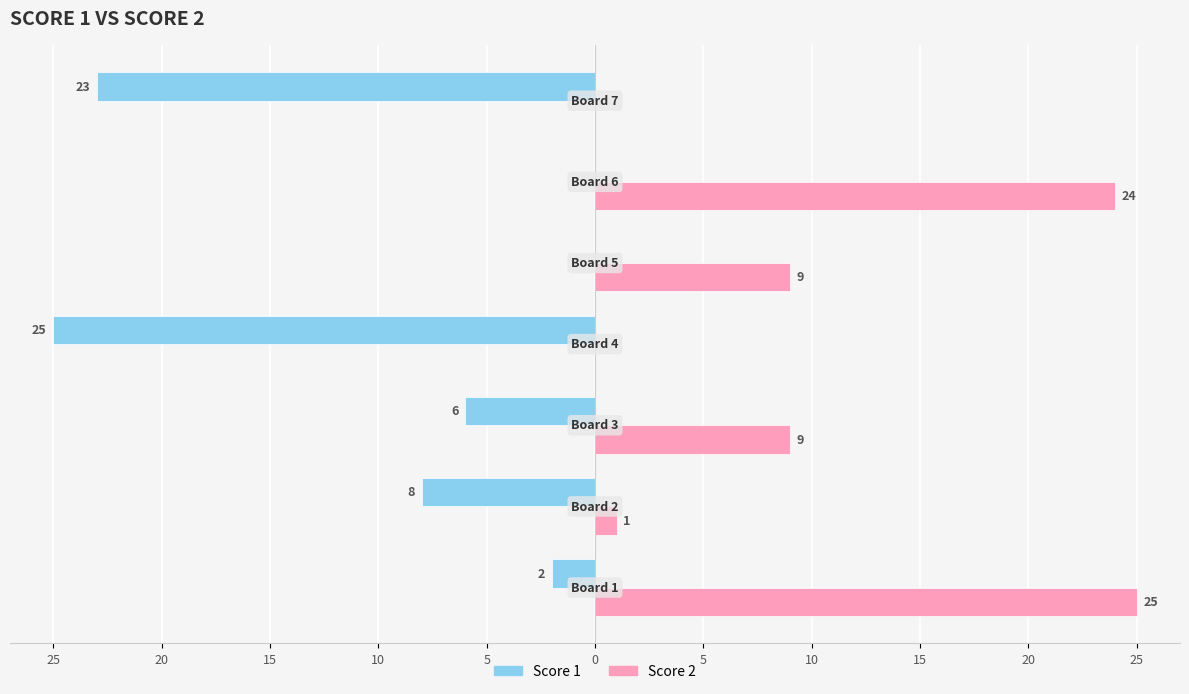

Which series has the widest spread of values?

Score 1